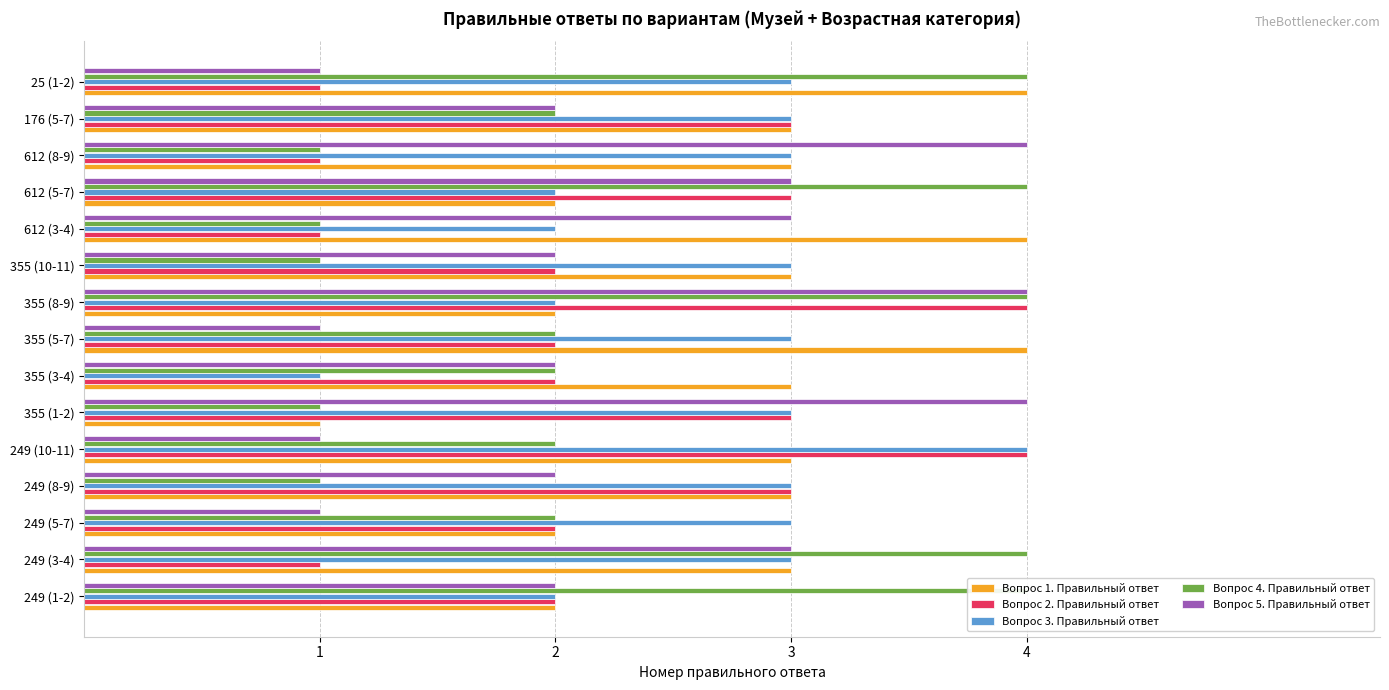

Is the value of Вопрос 5. Правильный ответ at 176 (5-7) greater than the value of Вопрос 3. Правильный ответ at 612 (5-7)?

No